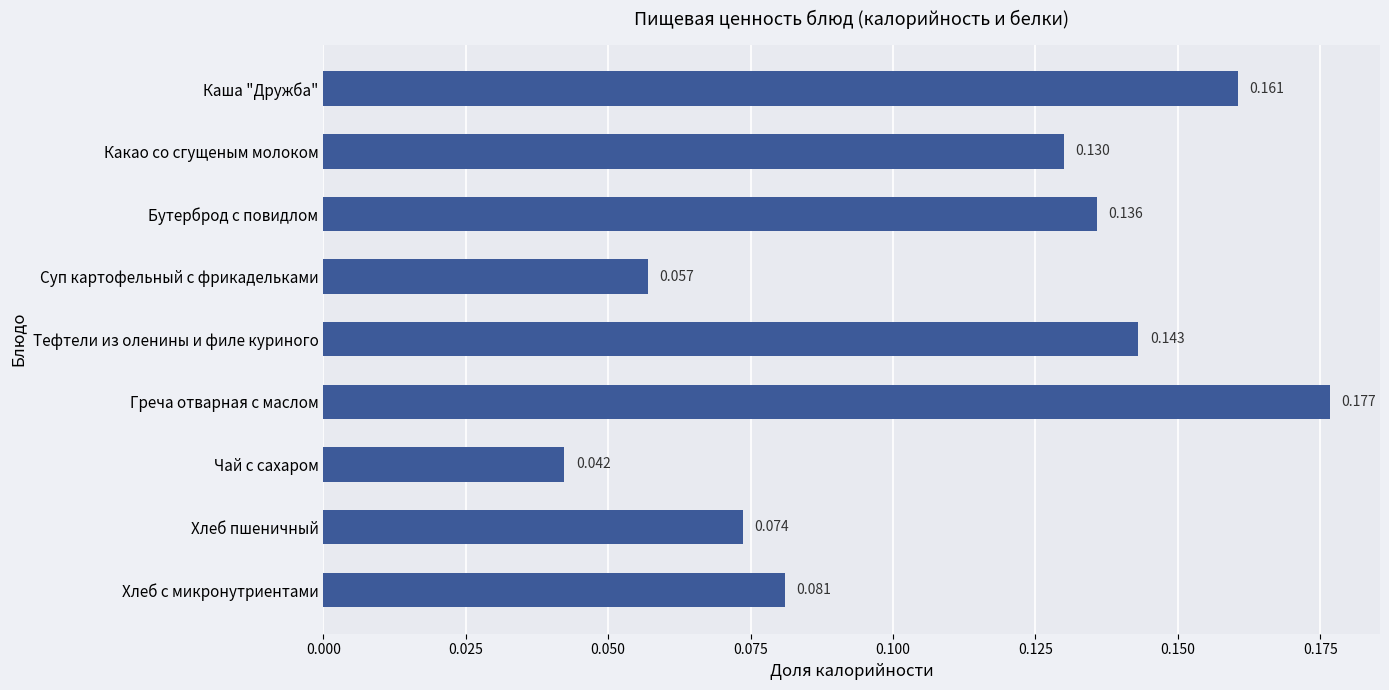

What is the label of the 7th bar from the top?

Чай c cахаром